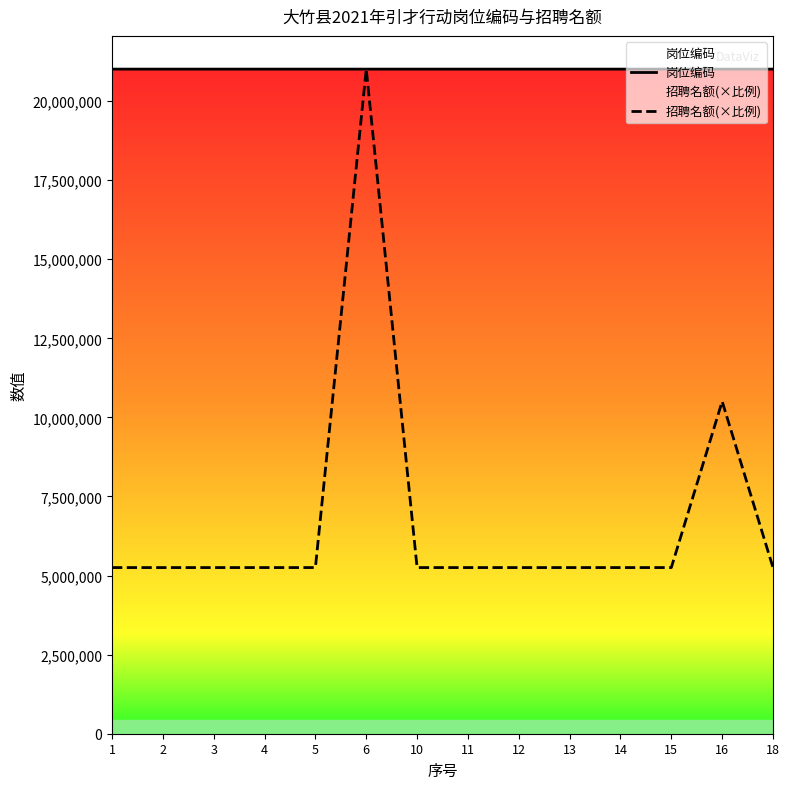

The 招聘名额(×比例) series shows 7568383.8 at 5. True or false?

False